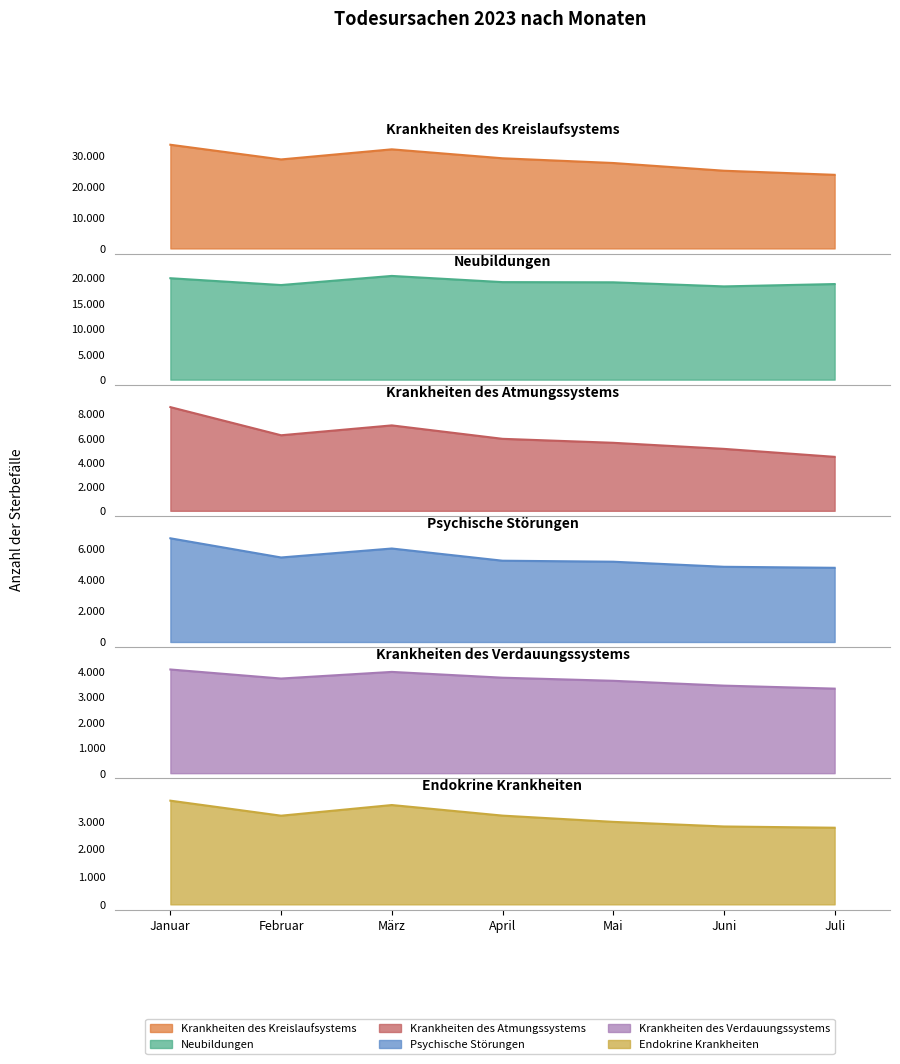

What is the difference between the second highest and second lowest values in the Psychische Störungen series?

1178